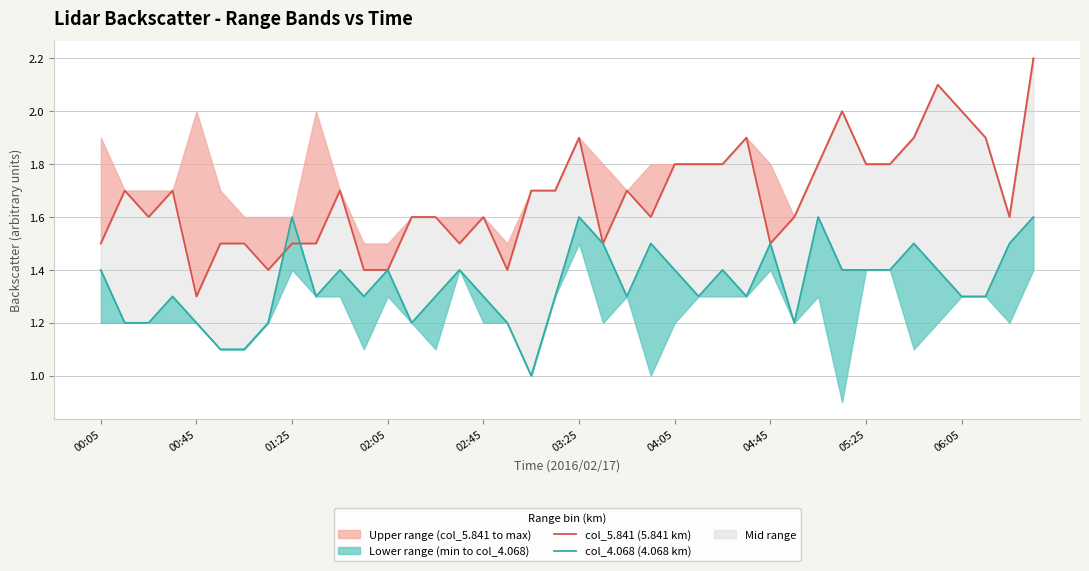

At which category is the sum across all series the highest?

39